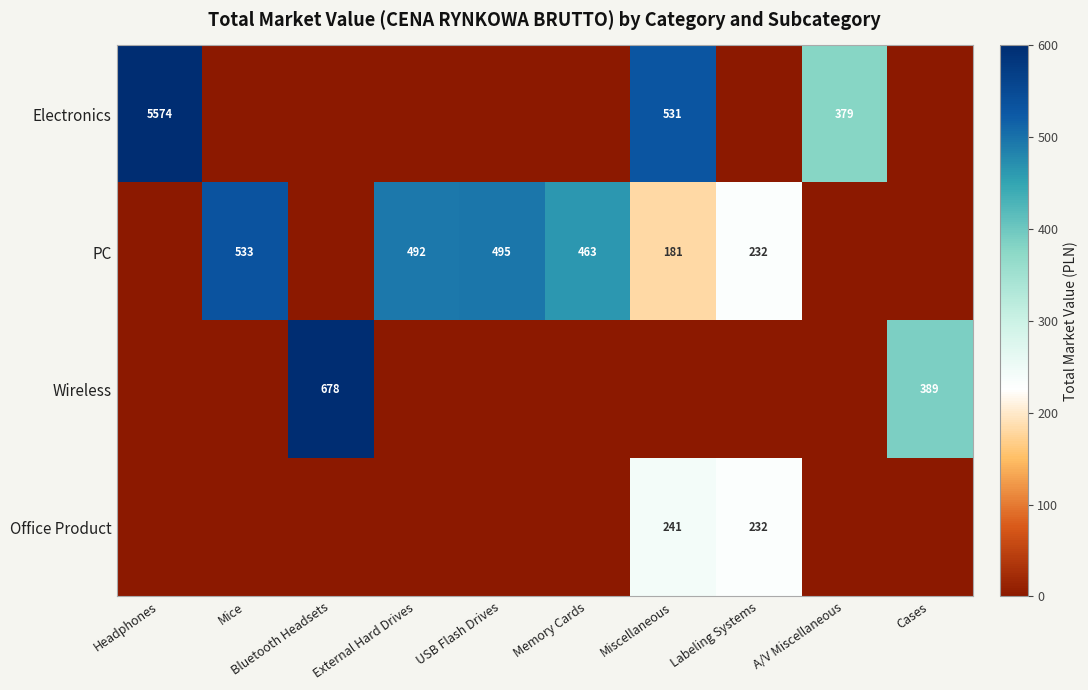

At which category is the sum across all series the highest?

Headphones